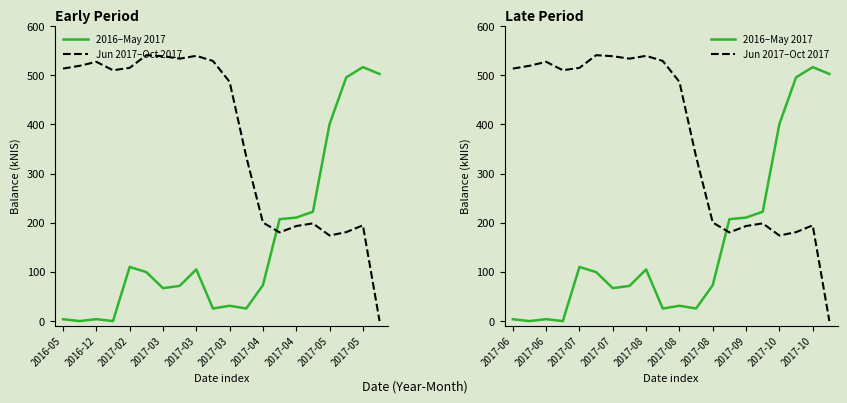

At how many categories does at least one series exceed 340?

15